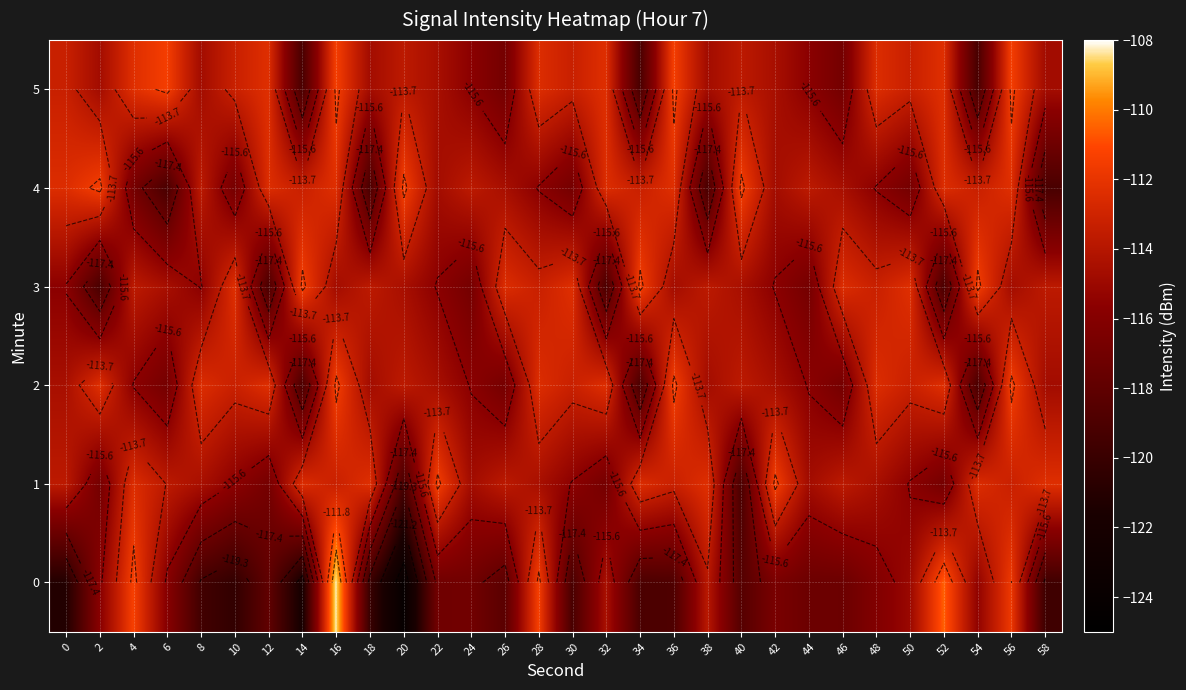

At which category is the sum across all series the highest?

16